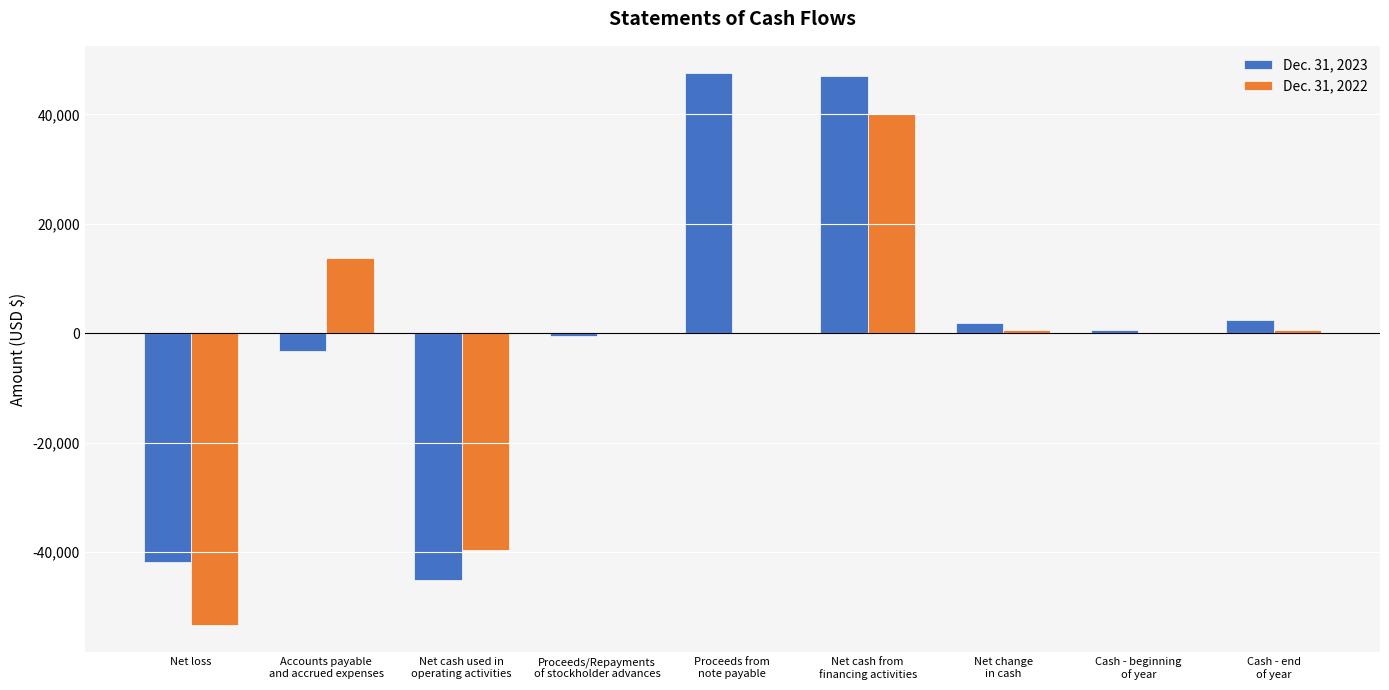

Is it true that Dec. 31, 2023 equals -61659 at Net loss?

False